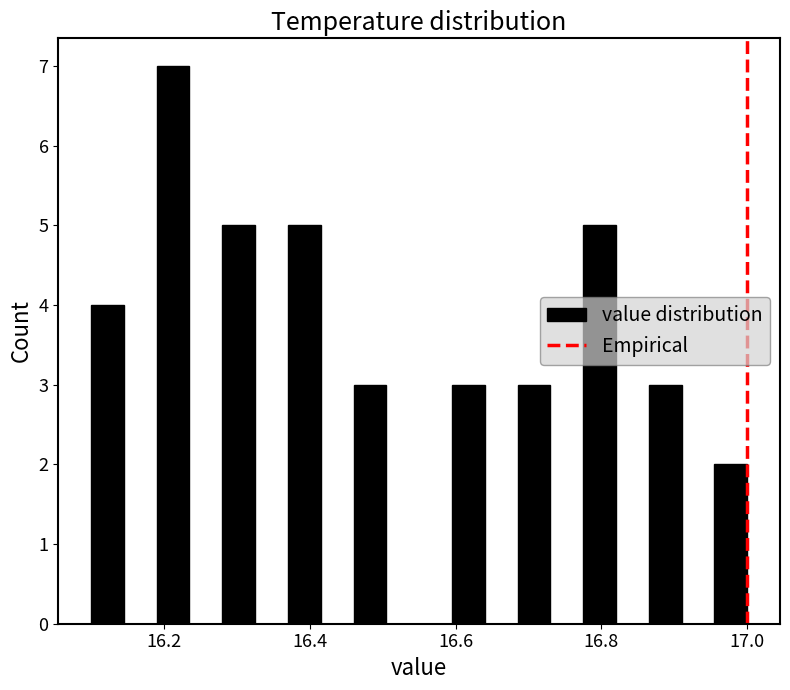

Read against the x-axis, roughly where is the centre of the tallest bar?

16.22